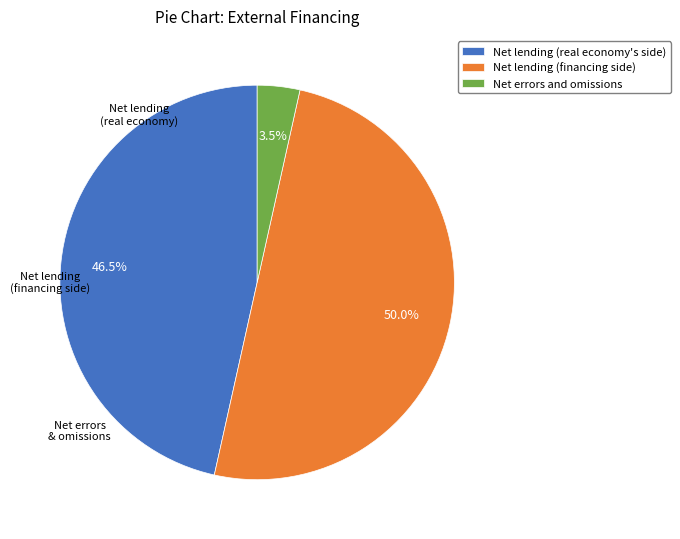

To the nearest percent, what percentage of the pie is Net lending (financing side)?

50%